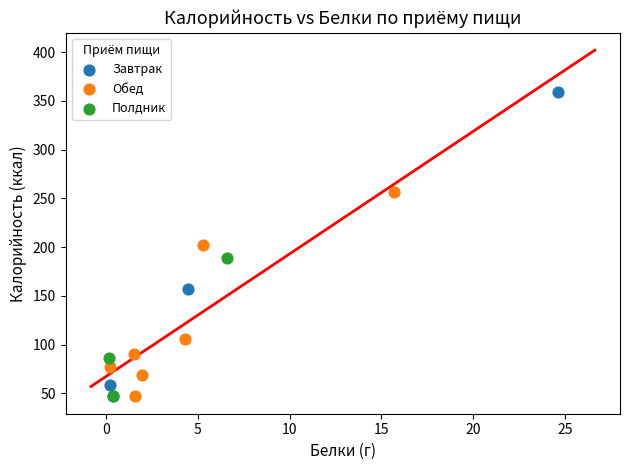

Which series has the largest Y range (max minus min)?

Завтрак